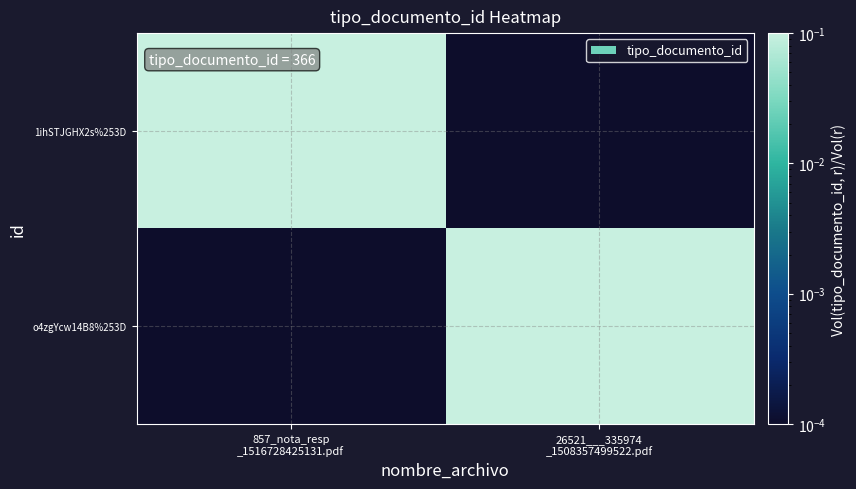

How many data points does each series have?

2